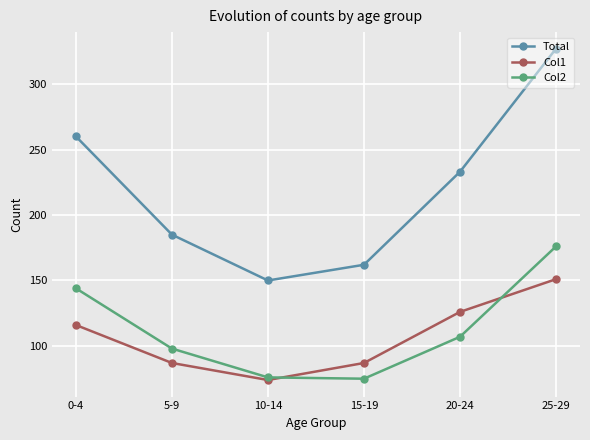

How many categories are shown in the chart?

6